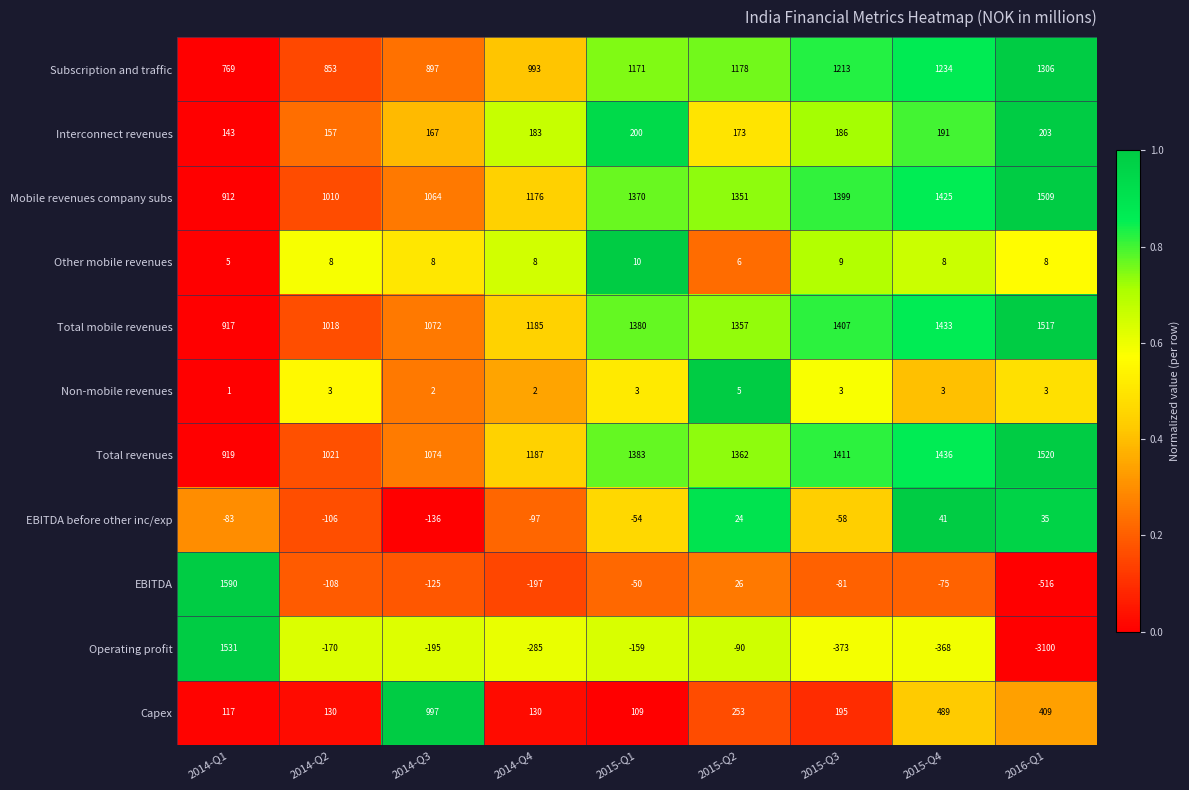

Between 2015-Q2 and 2015-Q3, which series saw the biggest shift?

Operating profit